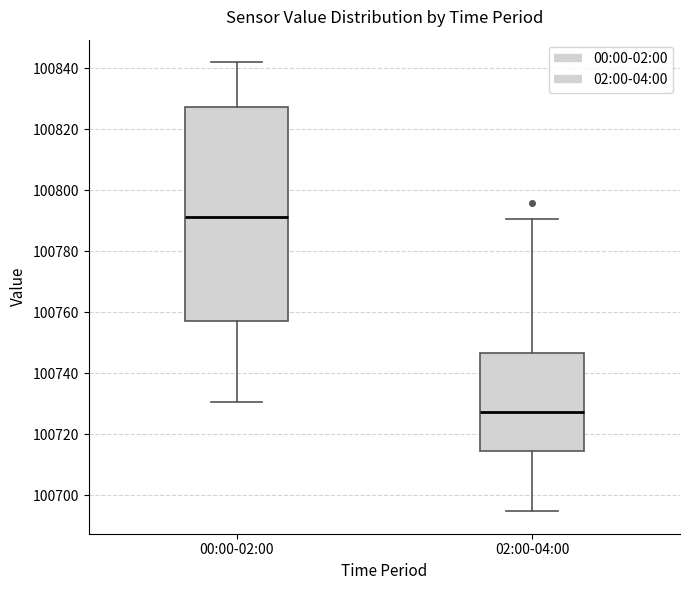

Where does the upper whisker of the box for 02:00-04:00 end on the y-axis? The values are not printed on the chart, so give them approximately, as read against the axis.

100790